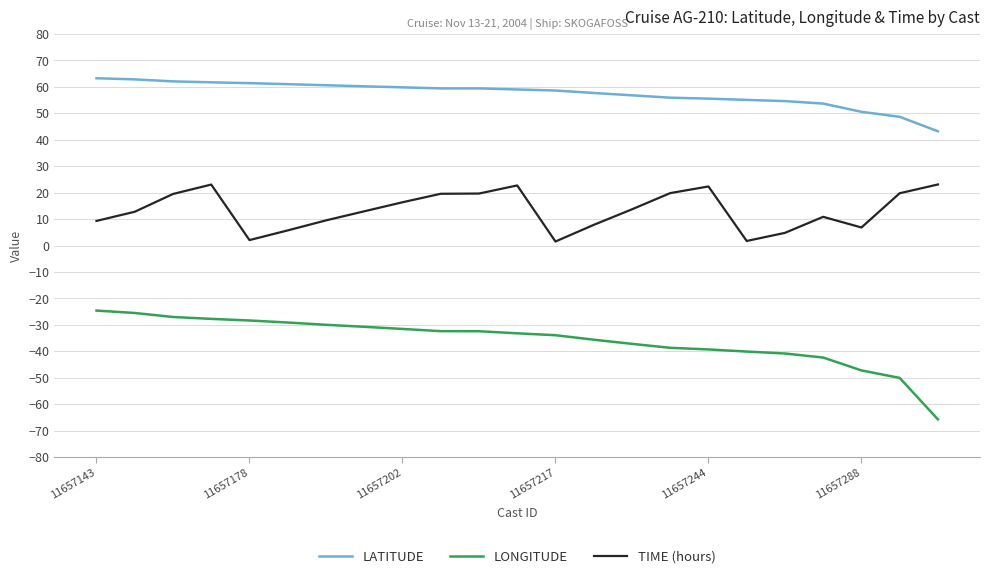

List the series in order of their overall mean, lowest first.

LONGITUDE, TIME (hours), LATITUDE